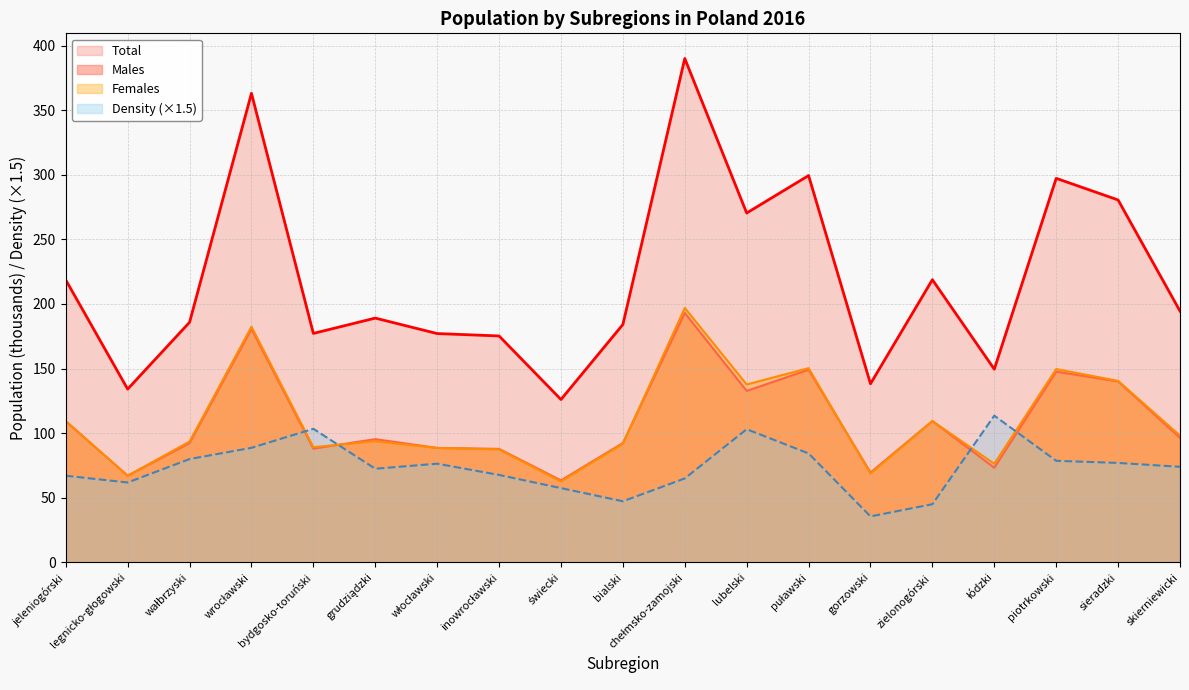

What is the greatest value displayed?

390.0